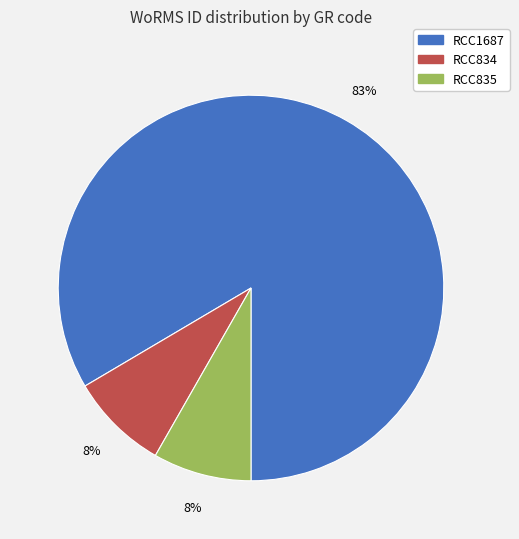

To the nearest percent, what is the combined percentage of RCC1687 and RCC835?

92%